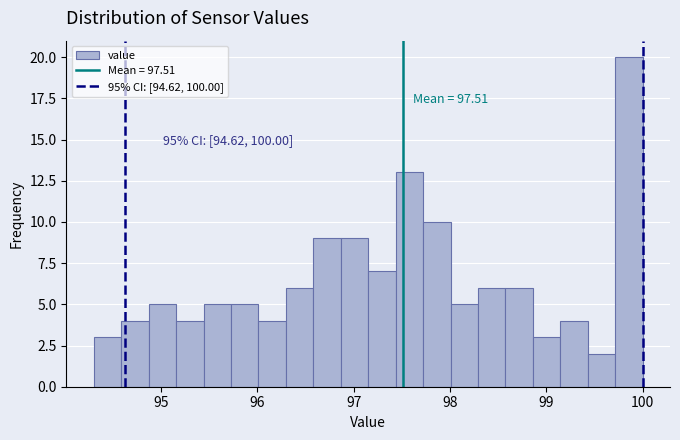

Around what value on the x-axis is the tallest bar? Give the approximate position of its centre, as read against the axis.

99.9